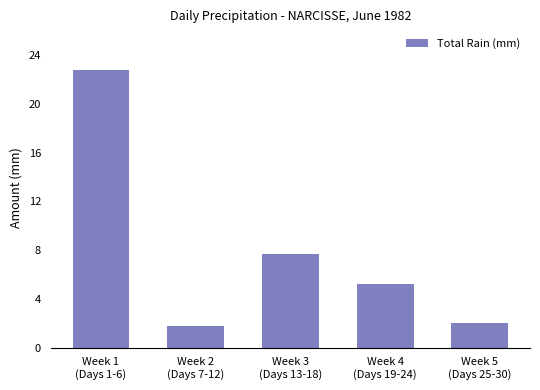

What is the label of the 4th bar from the left?

Week 4
(Days 19-24)